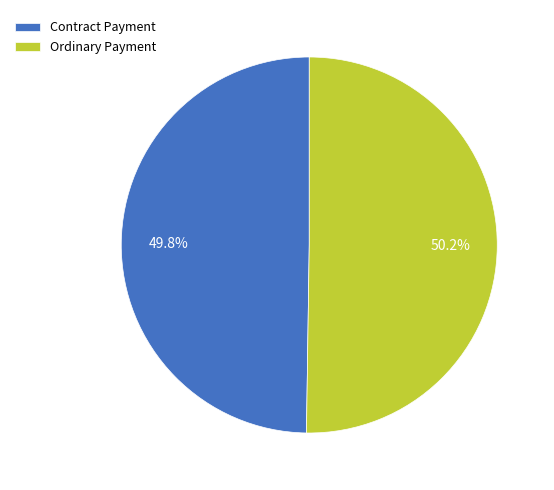

What portion of the pie excludes Ordinary Payment?

49.8%